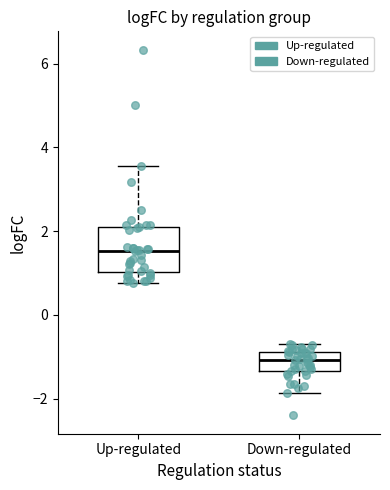

Where is the upper edge of the box for Up-regulated on the y-axis? The values are not printed on the chart, so give them approximately, as read against the axis.

2.0